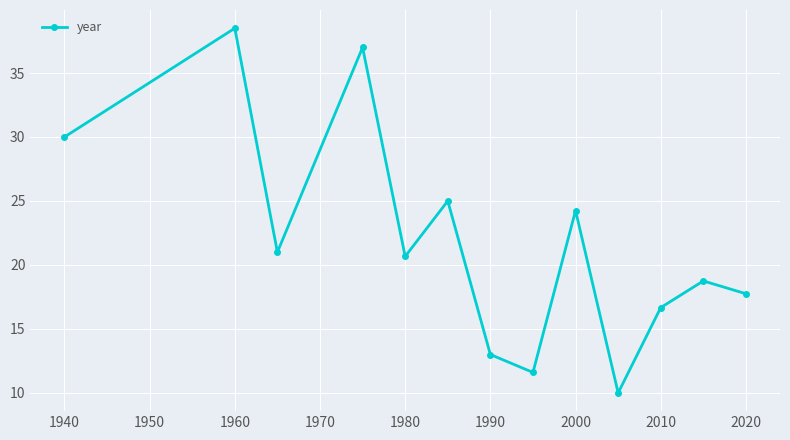

What is the difference between the maximum and second lowest values?

26.9